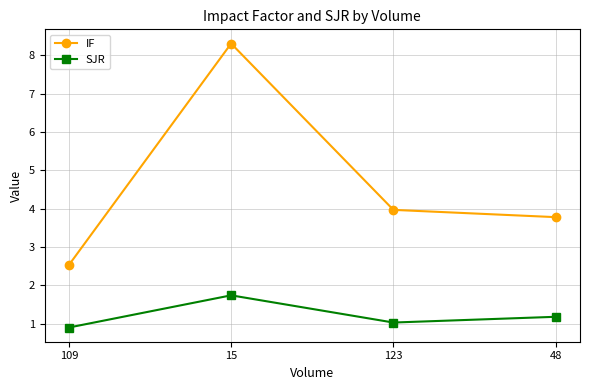

List the series in order of their overall mean, highest first.

IF, SJR